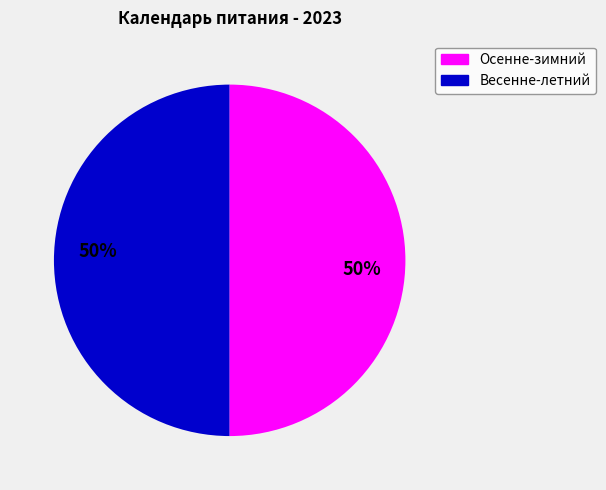

To the nearest percent, what is the average slice percentage?

50%